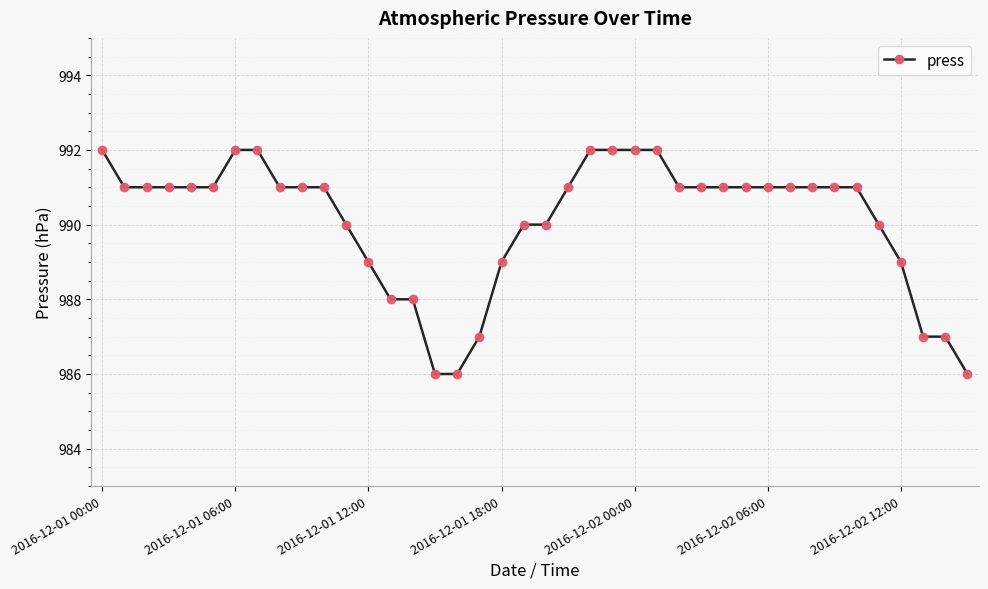

What is the difference between the maximum and minimum values?

6